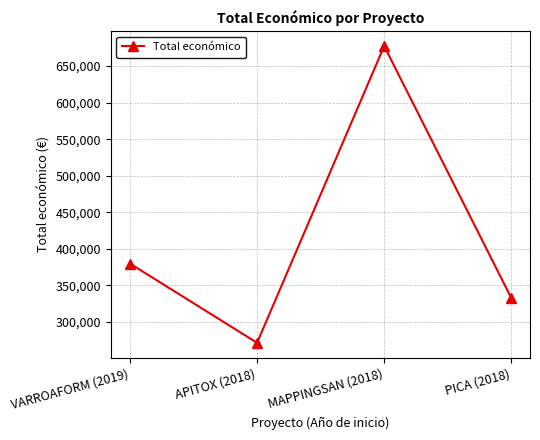

How many data points are less than 379920?

2